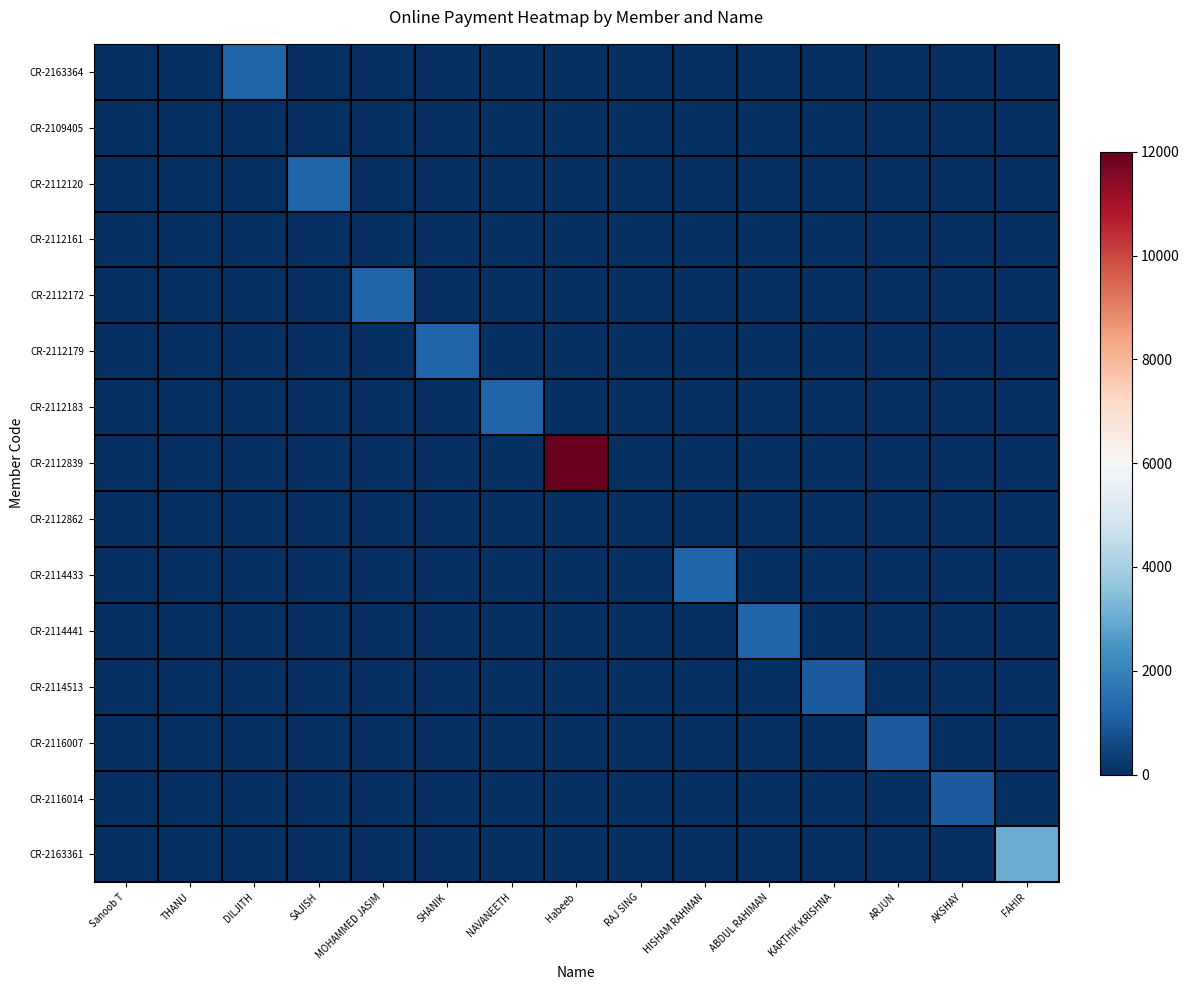

What is the difference between the highest and lowest values at AKSHAY?

1000